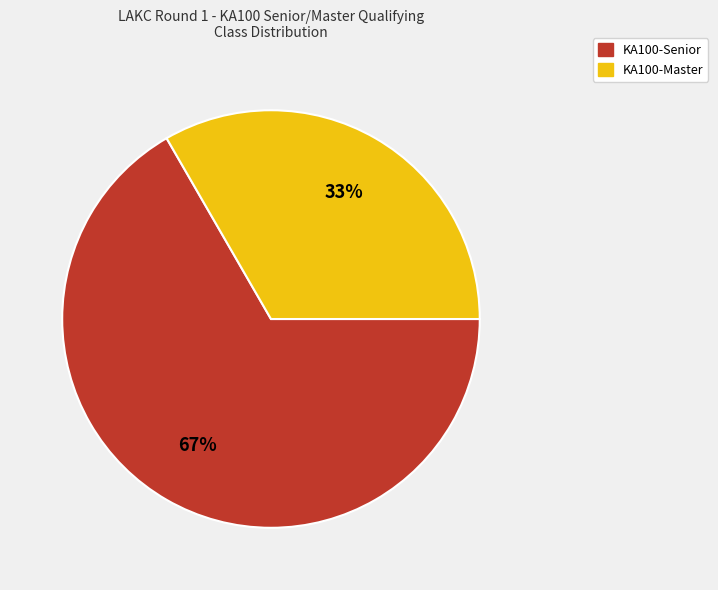

Which category accounts for the majority?

KA100-Senior